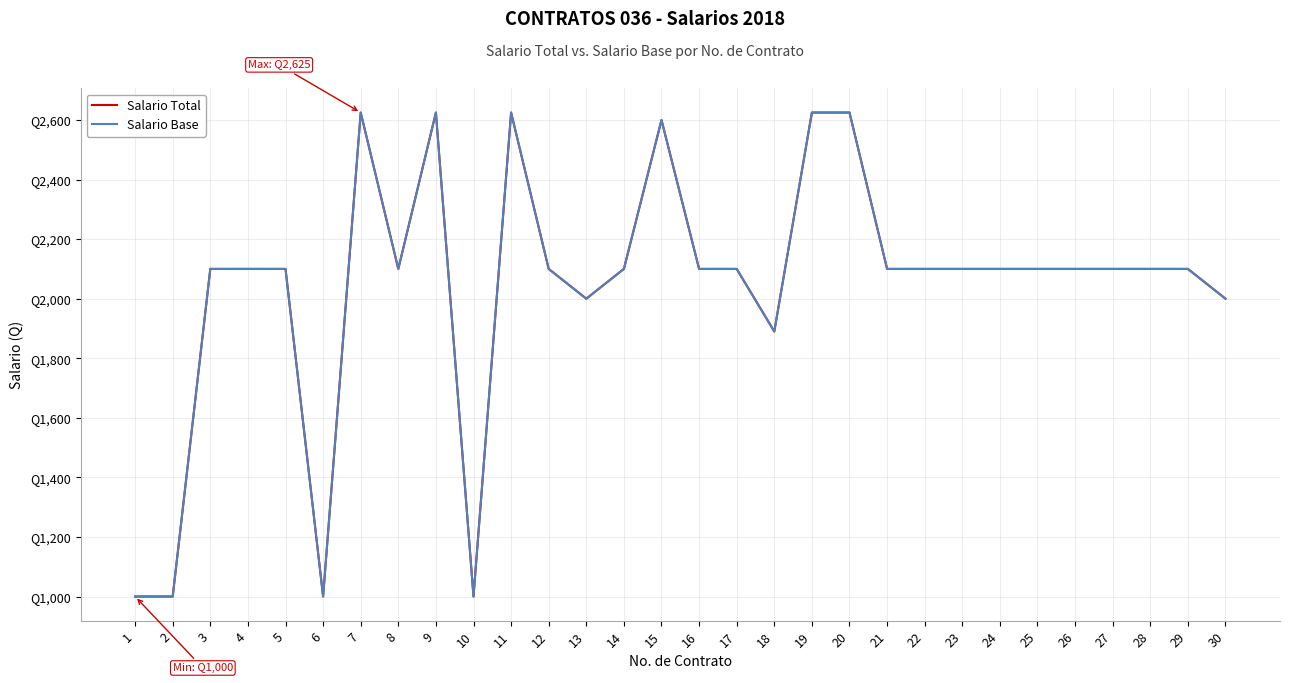

What is the smallest value displayed?

1000